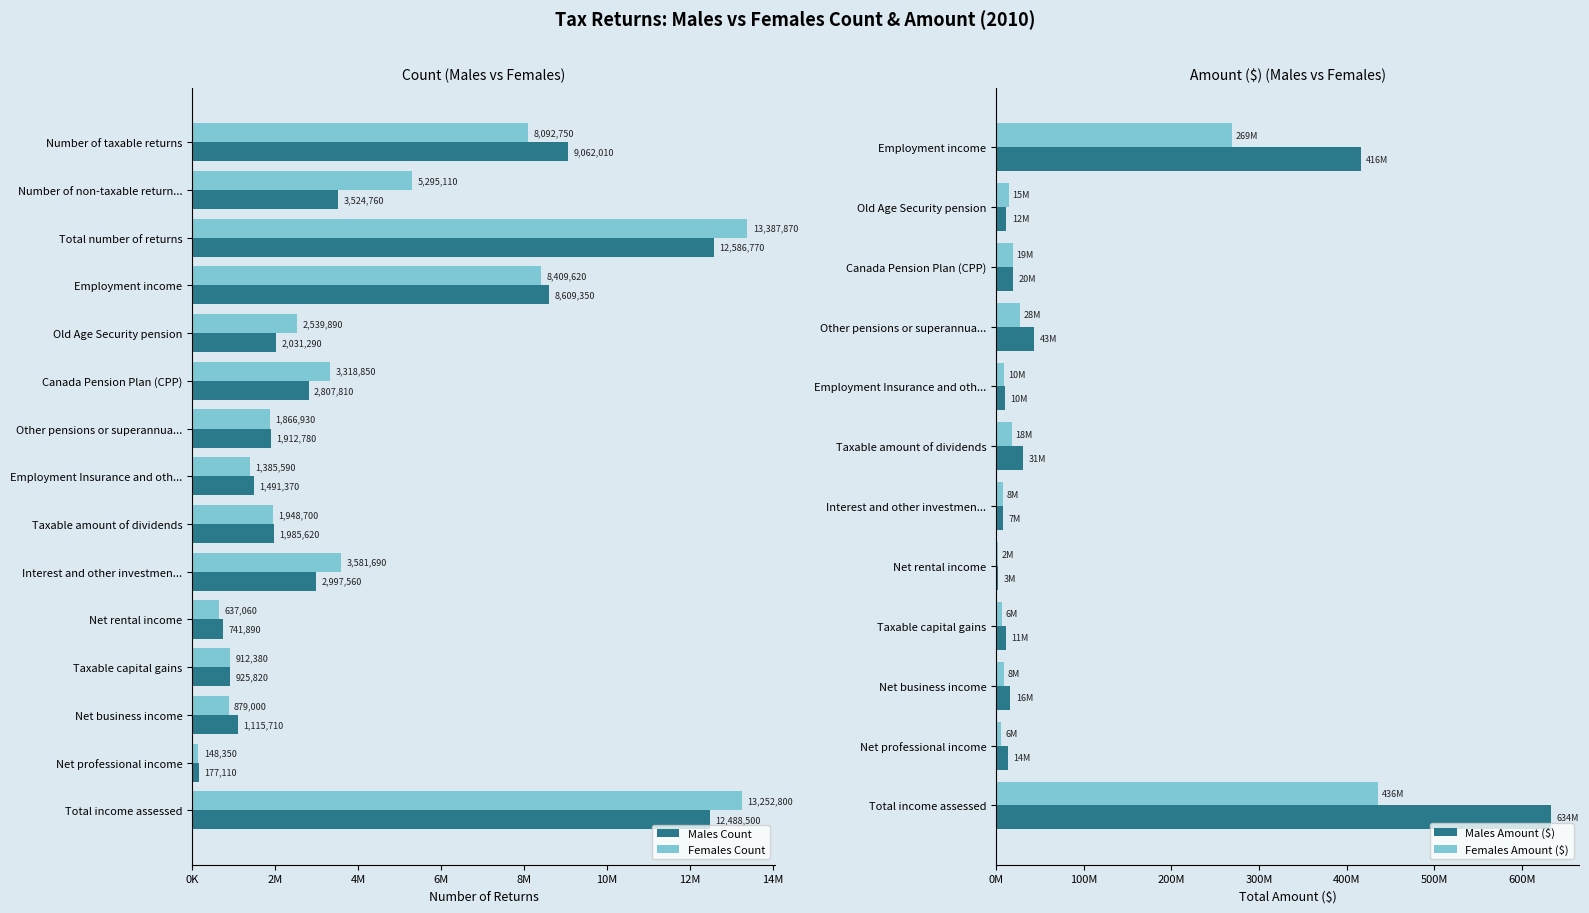

At how many categories does at least one series exceed 8003889?

4